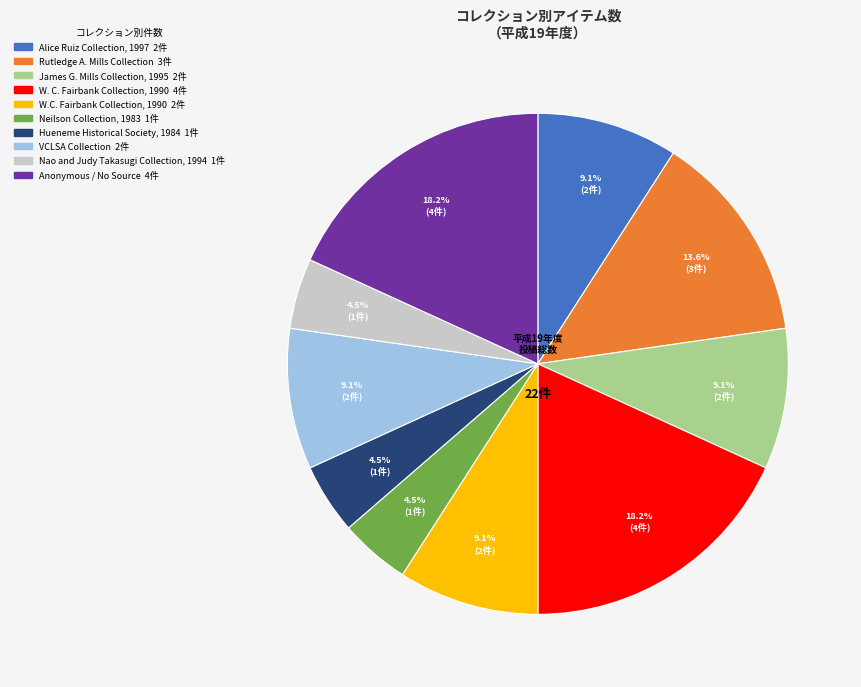

To the nearest percent, what is the average slice percentage?

10%